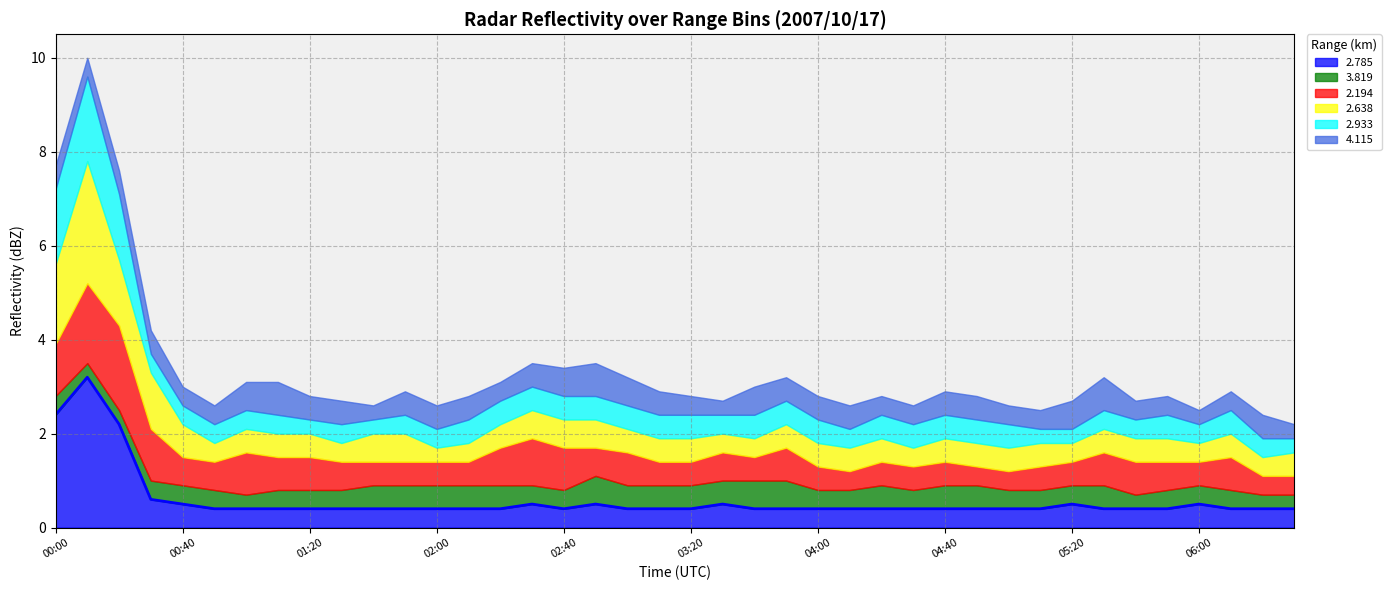

Which series has the largest range (max minus min)?

2.785